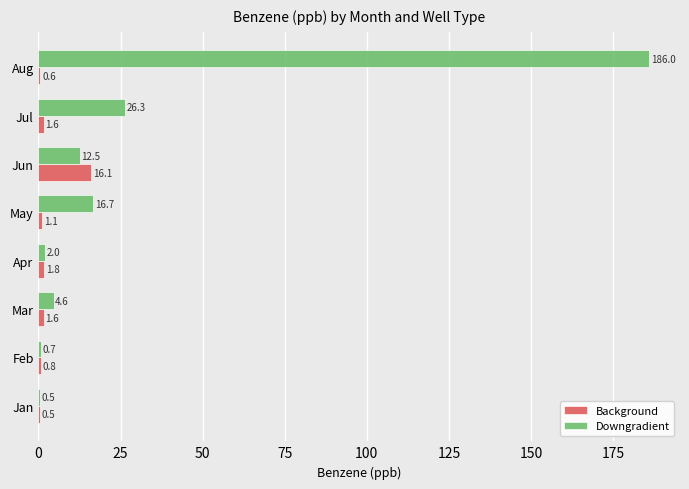

At which label is Background closest to 8?

Apr